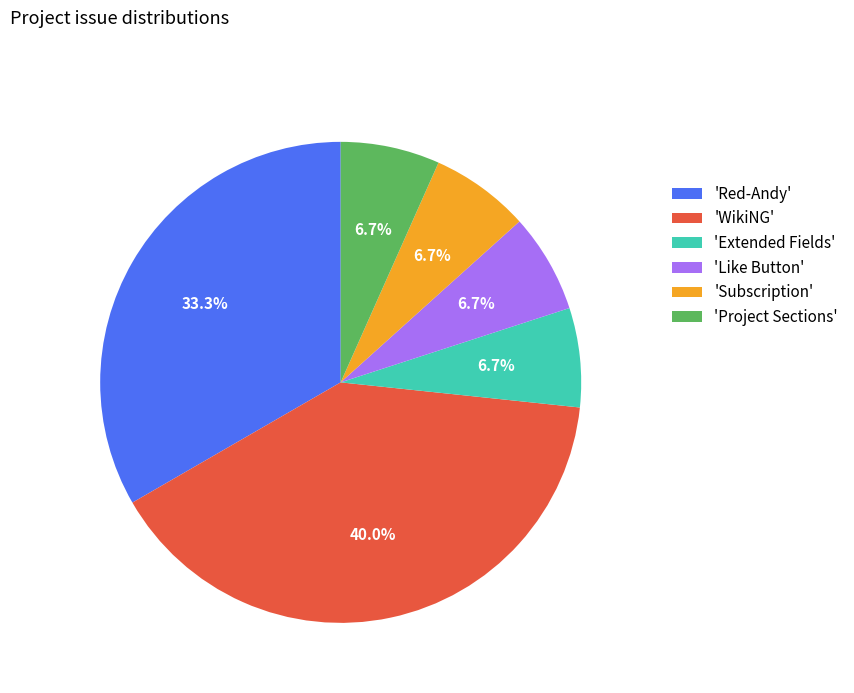

Is the sum of 'Subscription' and 'Project Sections' greater than half?

No